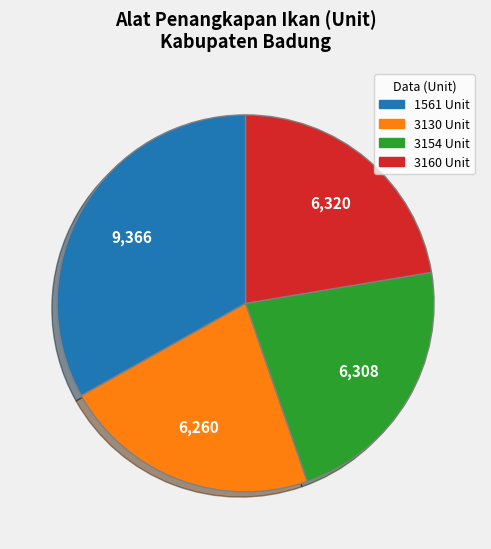

Does any single category account for the majority?

No